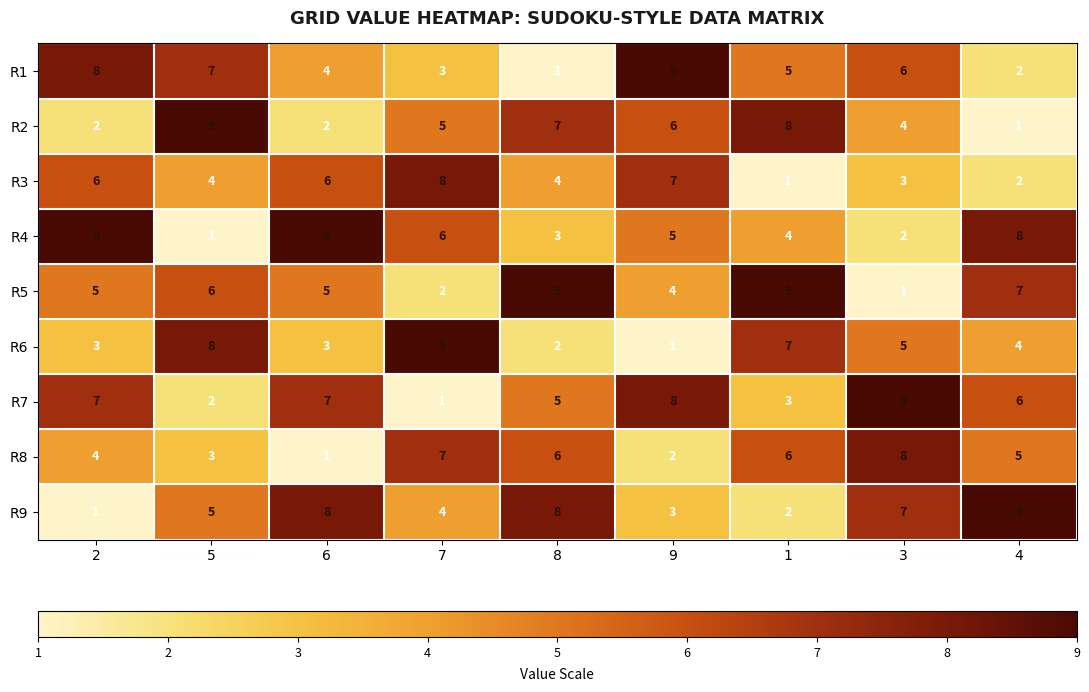

What is the smallest value displayed?

1